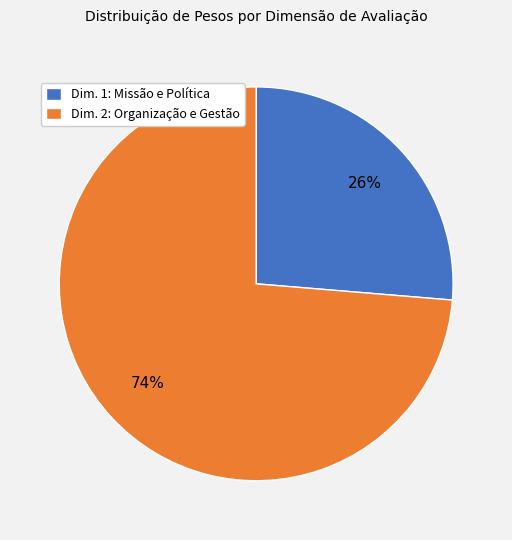

Rank the categories by value from lowest to highest.

Dim. 1: Missão e Política, Dim. 2: Organização e Gestão